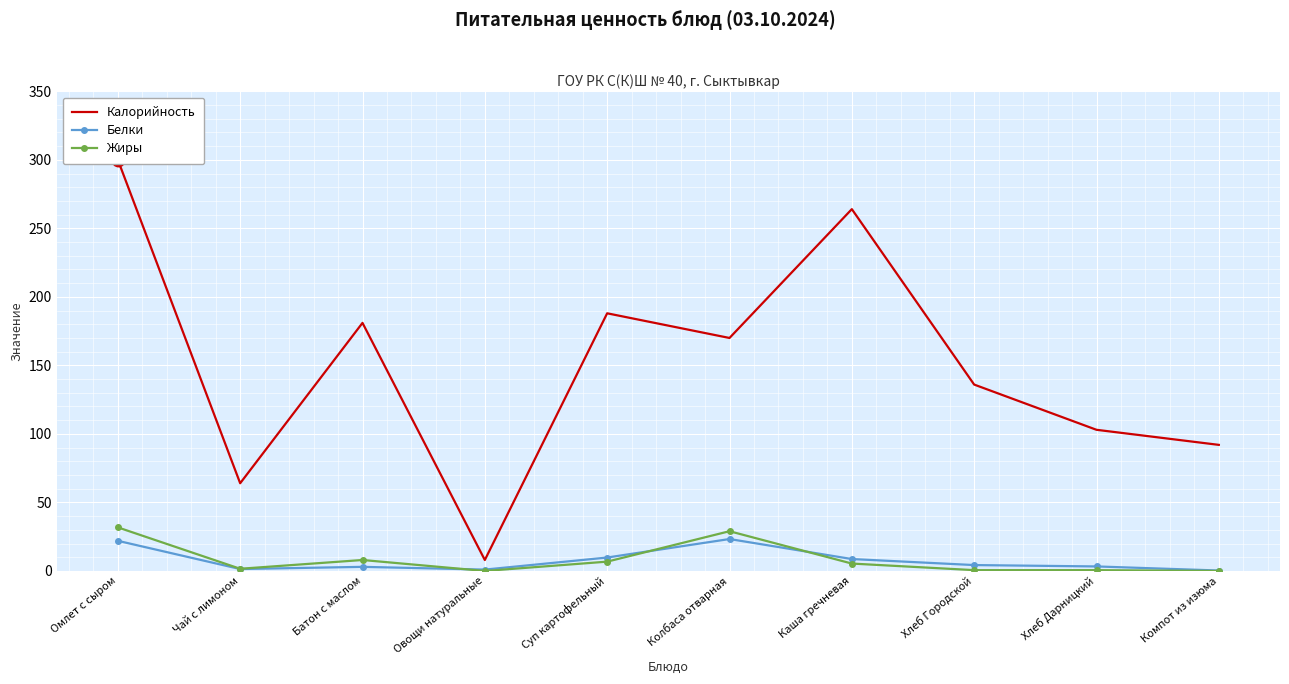

Reading left to right, extract all data points from this chart.

Калорийность: Омлет с сыром=300.0	Чай с лимоном=64.0	Батон с маслом=181.0	Овощи натуральные=8.0	Суп картофельный=188.0	Колбаса отварная=170.0	Каша гречневая=264.0	Хлеб Городской=136.0	Хлеб Дарницкий=103.0	Компот из изюма=92.0
Белки: Омлет с сыром=22.0	Чай с лимоном=1.4	Батон с маслом=3.0	Овощи натуральные=1.0	Суп картофельный=9.8	Колбаса отварная=23.3	Каша гречневая=8.7	Хлеб Городской=4.3	Хлеб Дарницкий=3.3	Компот из изюма=0.3
Жиры: Омлет с сыром=31.8	Чай с лимоном=1.6	Батон с маслом=8.0	Овощи натуральные=0.0	Суп картофельный=6.8	Колбаса отварная=29.0	Каша гречневая=5.4	Хлеб Городской=0.6	Хлеб Дарницкий=0.6	Компот из изюма=0.0